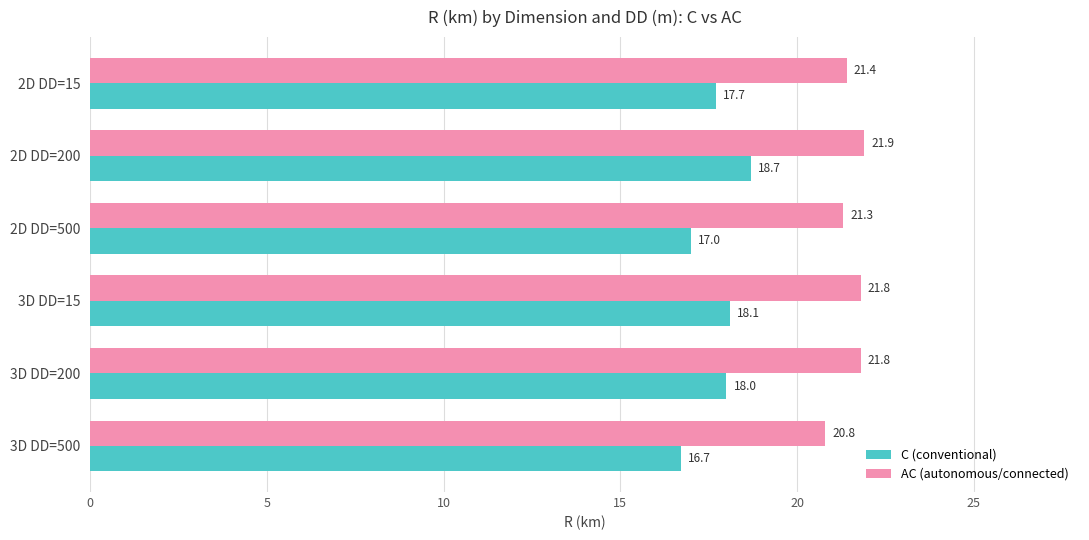

Count the number of categories in the chart.

6